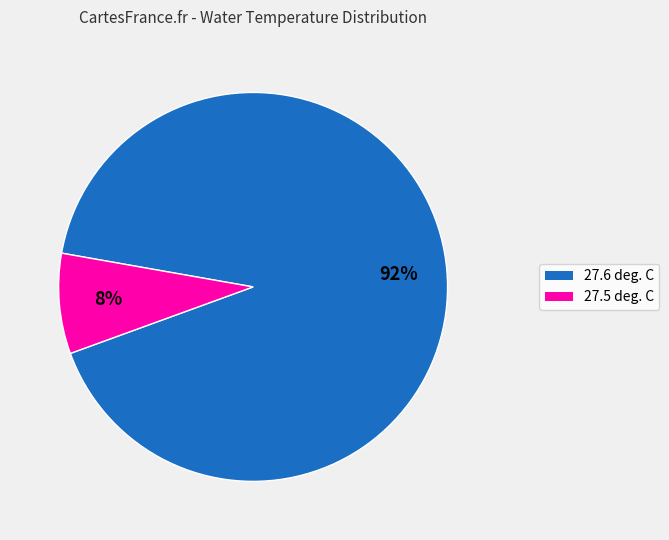

What is the ratio of the value at 27.5 deg. C to the value at 27.6 deg. C?

0.1